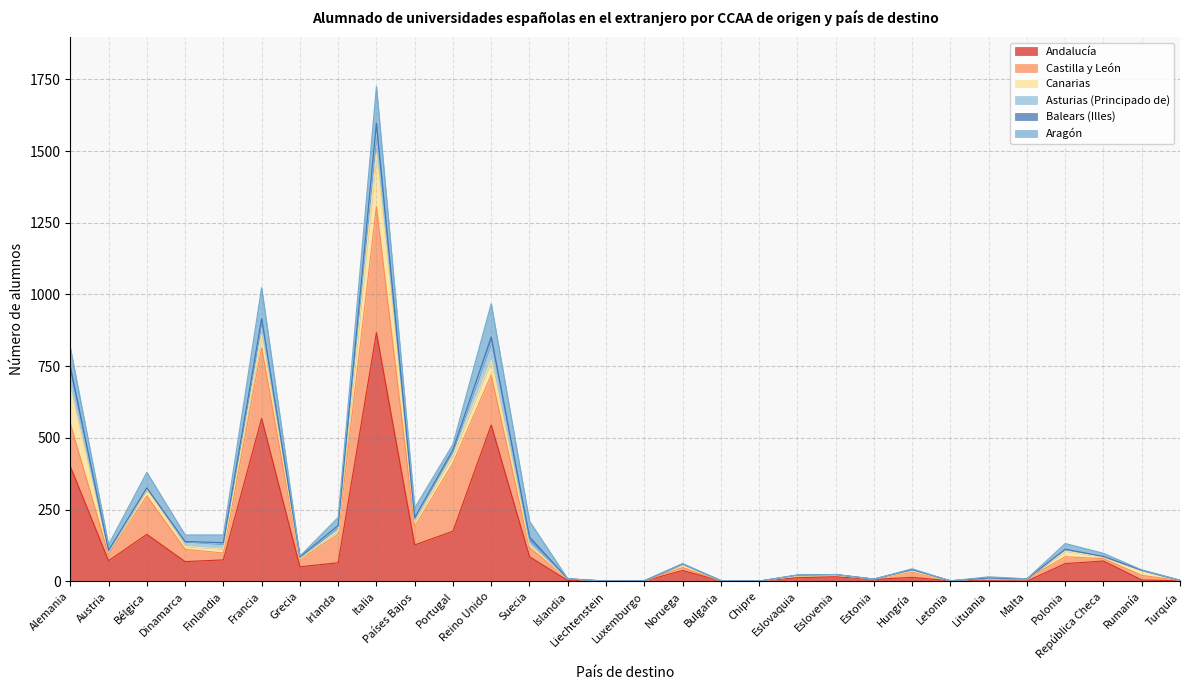

Reading right to left, extract all data points from this chart.

Andalucía: Turquía=2	Rumanía=5	República Checa=71	Polonia=62	Malta=1	Lituania=2	Letonia=2	Hungría=14	Estonia=7	Eslovenia=16	Eslovaquia=13	Chipre=1	Bulgaria=2	Noruega=38	Luxemburgo=2	Liechtenstein=0	Islandia=3	Suecia=86	Reino Unido=545	Portugal=175	Países Bajos=127	Italia=867	Irlanda=65	Grecia=51	Francia=568	Finlandia=75	Dinamarca=69	Bélgica=164	Austria=72	Alemania=401
Castilla y León: Turquía=1	Rumanía=16	República Checa=8	Polonia=24	Malta=8	Lituania=9	Letonia=0	Hungría=18	Estonia=1	Eslovenia=6	Eslovaquia=6	Chipre=0	Bulgaria=0	Noruega=10	Luxemburgo=0	Liechtenstein=0	Islandia=6	Suecia=32	Reino Unido=174	Portugal=237	Países Bajos=64	Italia=440	Irlanda=99	Grecia=25	Francia=246	Finlandia=24	Dinamarca=43	Bélgica=134	Austria=20	Alemania=150
Canarias: Turquía=0	Rumanía=18	República Checa=6	Polonia=20	Malta=0	Lituania=0	Letonia=0	Hungría=4	Estonia=0	Eslovenia=0	Eslovaquia=0	Chipre=0	Bulgaria=0	Noruega=11	Luxemburgo=0	Liechtenstein=1	Islandia=0	Suecia=9	Reino Unido=51	Portugal=28	Países Bajos=18	Italia=182	Irlanda=12	Grecia=3	Francia=43	Finlandia=14	Dinamarca=10	Bélgica=23	Austria=9	Alemania=123
Asturias (Principado de): Turquía=1	Rumanía=0	República Checa=2	Polonia=6	Malta=0	Lituania=1	Letonia=0	Hungría=5	Estonia=0	Eslovenia=2	Eslovaquia=3	Chipre=0	Bulgaria=1	Noruega=2	Luxemburgo=0	Liechtenstein=0	Islandia=0	Suecia=13	Reino Unido=63	Portugal=17	Países Bajos=6	Italia=74	Irlanda=14	Grecia=4	Francia=54	Finlandia=17	Dinamarca=17	Bélgica=3	Austria=3	Alemania=50
Balears (Illes): Turquía=0	Rumanía=0	República Checa=0	Polonia=0	Malta=0	Lituania=0	Letonia=0	Hungría=0	Estonia=0	Eslovenia=0	Eslovaquia=0	Chipre=0	Bulgaria=0	Noruega=0	Luxemburgo=0	Liechtenstein=0	Islandia=0	Suecia=15	Reino Unido=19	Portugal=2	Países Bajos=7	Italia=34	Irlanda=5	Grecia=2	Francia=5	Finlandia=5	Dinamarca=0	Bélgica=2	Austria=4	Alemania=24
Aragón: Turquía=0	Rumanía=1	República Checa=11	Polonia=20	Malta=0	Lituania=4	Letonia=0	Hungría=3	Estonia=0	Eslovenia=0	Eslovaquia=0	Chipre=0	Bulgaria=0	Noruega=1	Luxemburgo=0	Liechtenstein=0	Islandia=0	Suecia=55	Reino Unido=116	Portugal=19	Países Bajos=34	Italia=128	Irlanda=28	Grecia=3	Francia=108	Finlandia=27	Dinamarca=23	Bélgica=54	Austria=20	Alemania=67